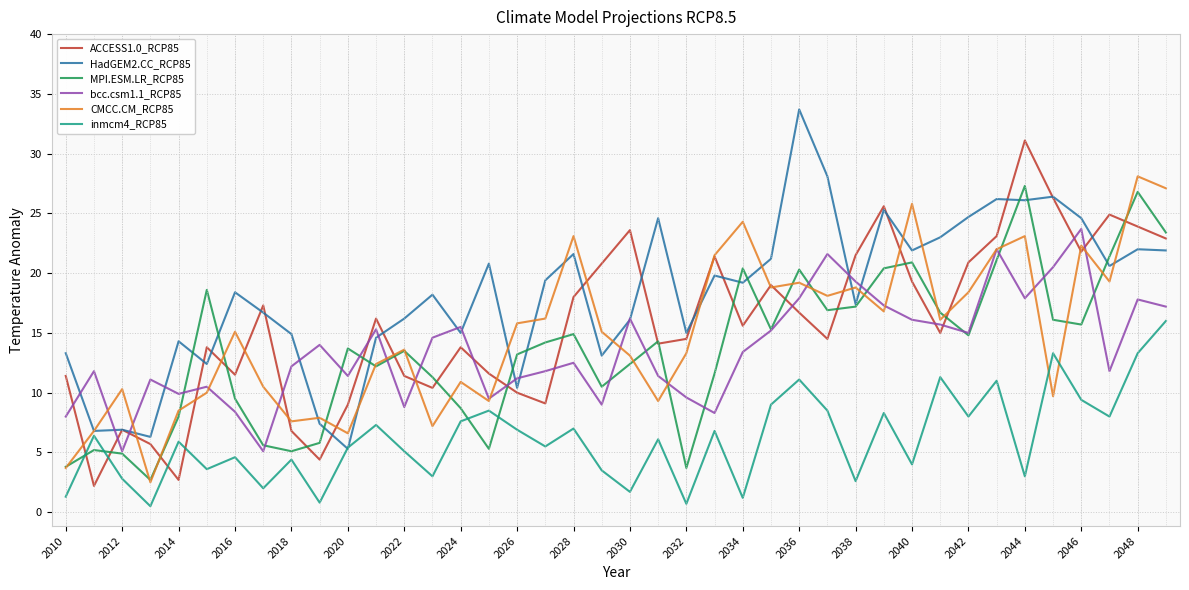

Which series ends up on top after the final intersection of inmcm4_RCP85 and ACCESS1.0_RCP85?

ACCESS1.0_RCP85